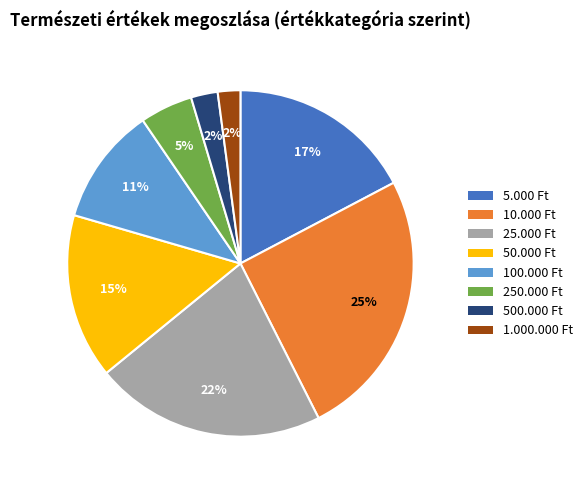

Is the sum of 250.000 Ft and 25.000 Ft greater than half?

No